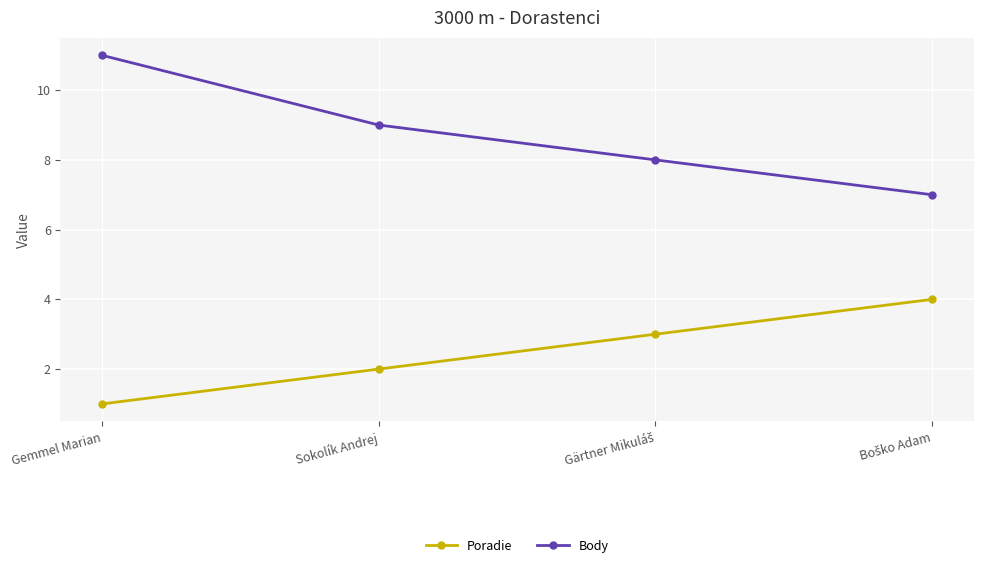

What is the difference between the maximum and minimum values in the Body series?

4